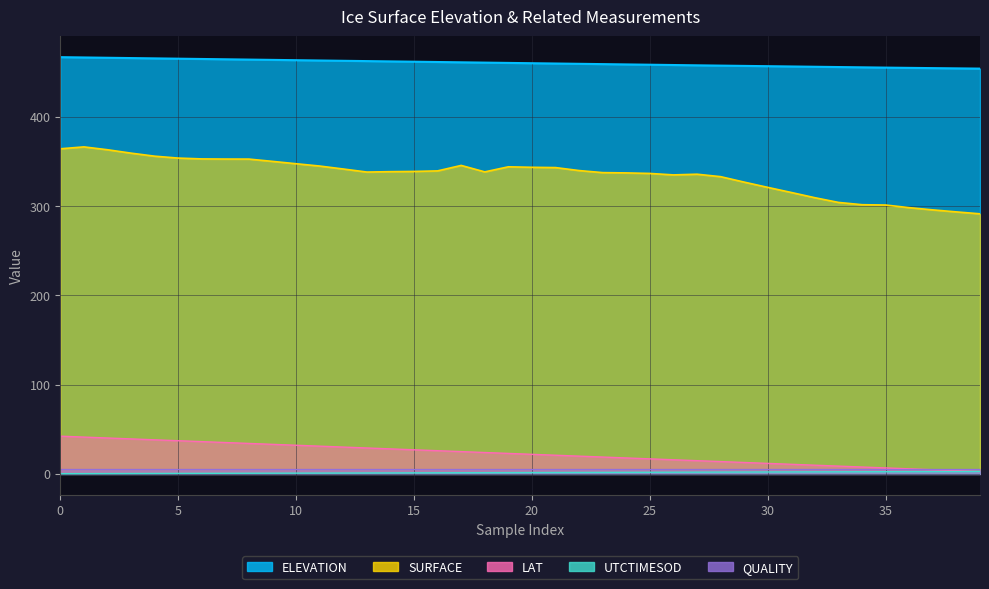

How many values in the LAT series are below 22?

20